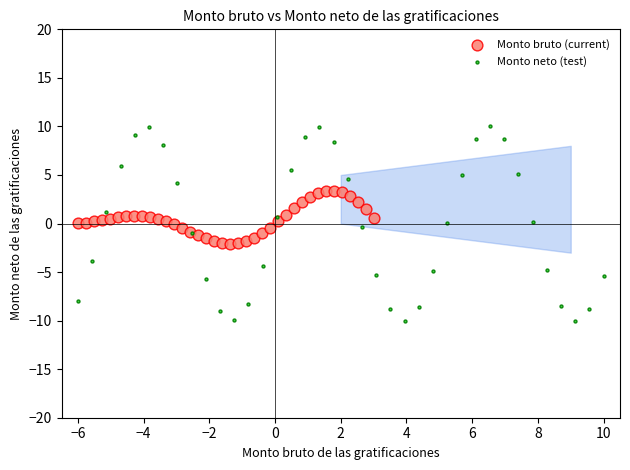

Which series contains the highest Y value?

Monto neto (test)